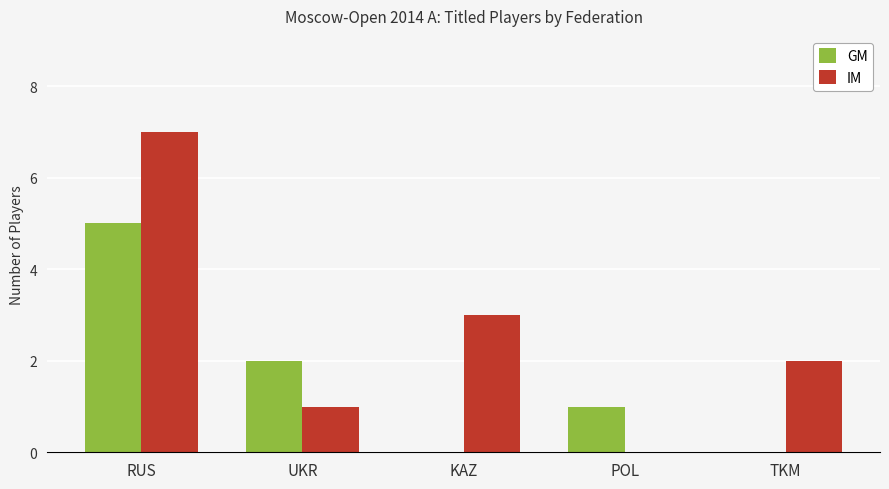

What is the highest value of the IM series?

7